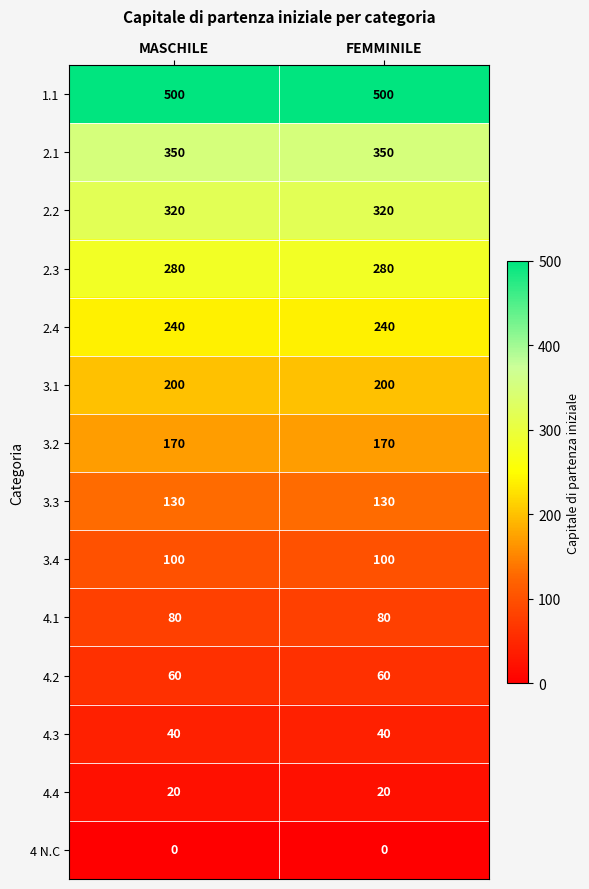

Is it true that 2.4 equals 240 at MASCHILE?

True